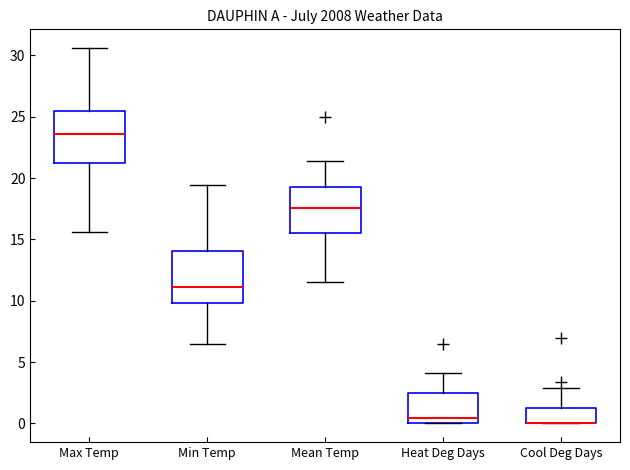

Reading left to right, read every box against the y-axis: the position of its median line, the range the box covers, and the ends of its whiskers. The values are not printed on the chart, so give them approximately, as read against the axis.

Max Temp: median 23.5, box 21.0 to 25.5, whiskers 15.5 to 30.5
Min Temp: median 11.0, box 10.0 to 14.0, whiskers 6.5 to 19.5
Mean Temp: median 17.5, box 15.5 to 19.5, whiskers 11.5 to 21.5
Heat Deg Days: median 0.5, box 0.0 to 2.5, whiskers 0.0 to 4.0
Cool Deg Days: median 0.0 (drawn on the box's lower edge), box 0.0 to 1.5, whiskers 0.0 to 3.0